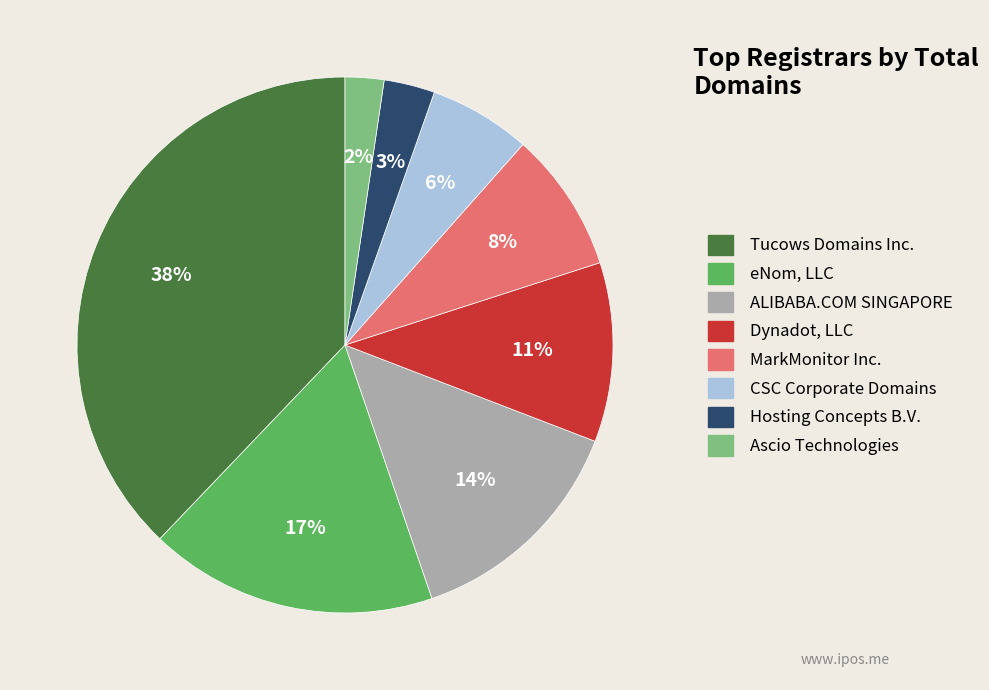

What is the smallest slice in the pie chart?

Ascio Technologies